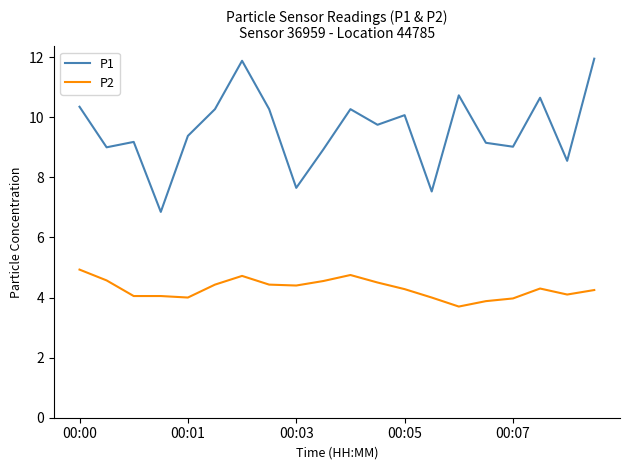

What is the difference between the maximum and minimum values in the P2 series?

1.2